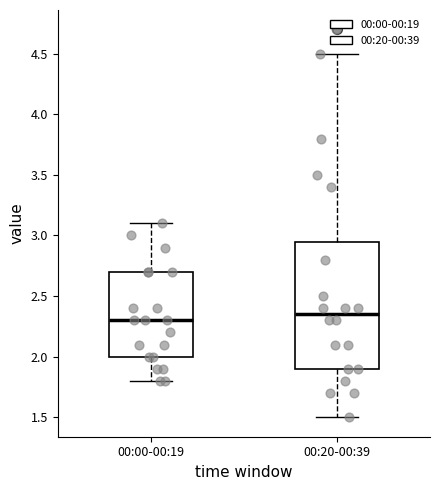

Reading left to right, read every box against the y-axis: the position of its median line, the range the box covers, and the ends of its whiskers. The values are not printed on the chart, so give them approximately, as read against the axis.

00:00-00:19: median 2.30, box 2.00 to 2.70, whiskers 1.80 to 3.10
00:20-00:39: median 2.35, box 1.90 to 2.95, whiskers 1.50 to 4.50